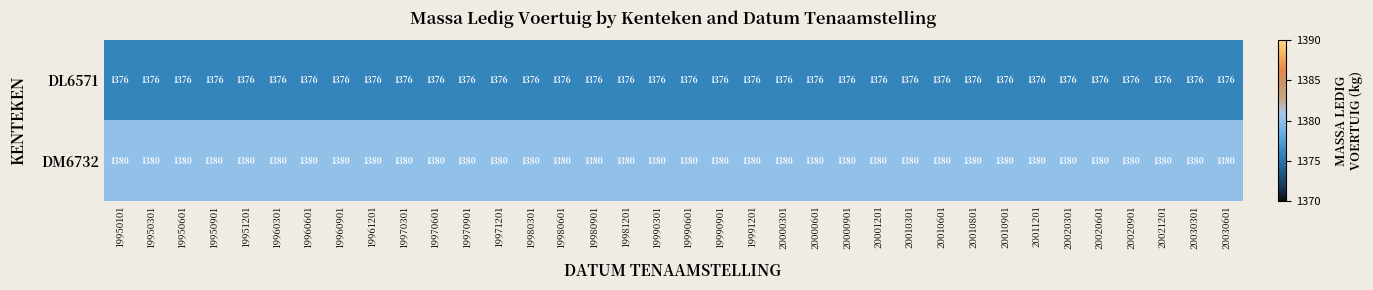

True or false: DL6571 has a value of 1376 at 20000301.

True